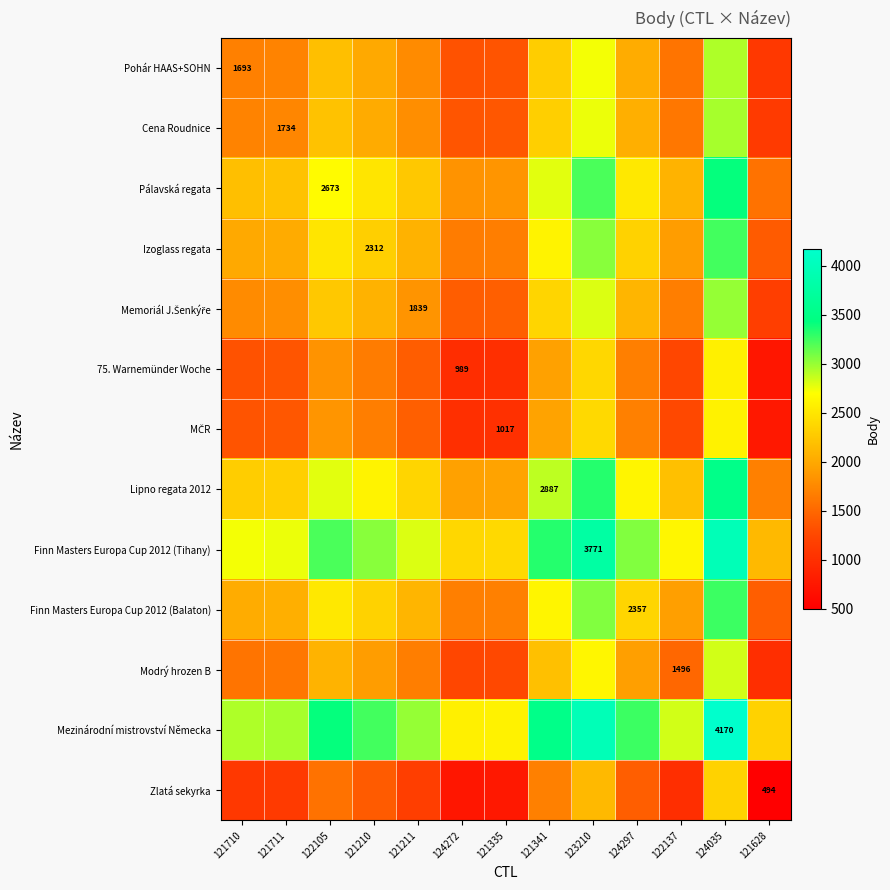

The value of 75. Warnemünder Woche at 124272 is 989.0. True or false?

True